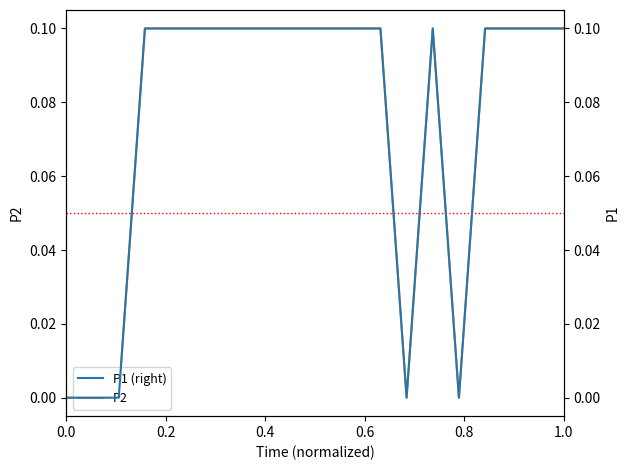

In P1 (right), how many points are higher than both neighbors (excluding endpoints)?

1